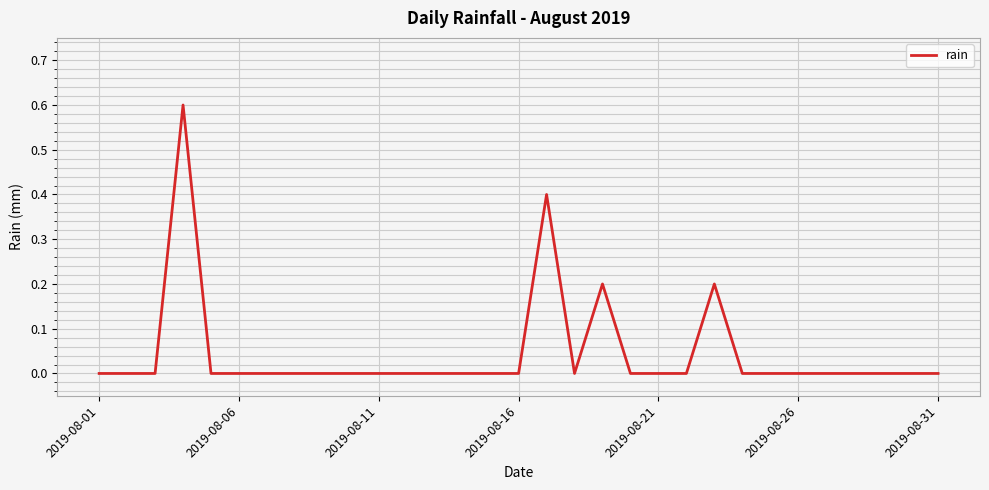

What is the difference between the maximum and minimum values?

0.6